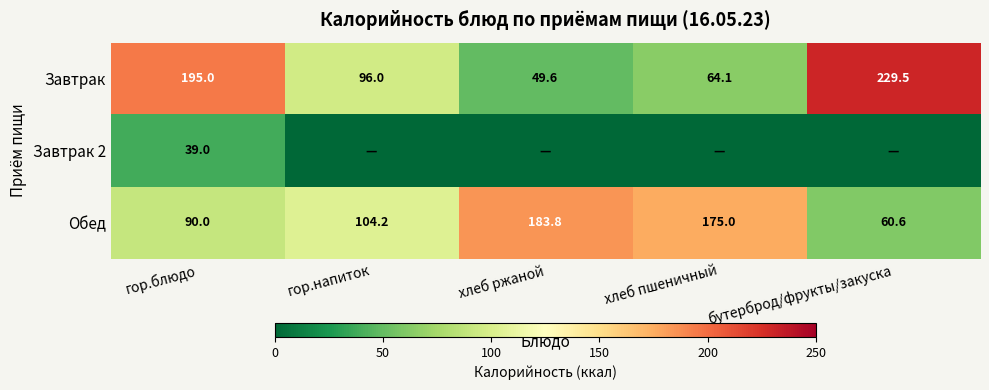

How many values in the Обед series exceed 104?

3